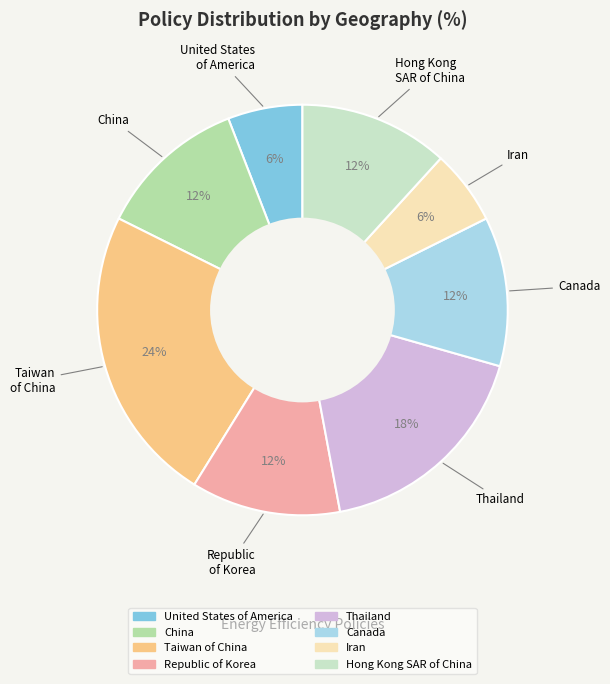

The Canada slice represents 1% of the pie. True or false?

False